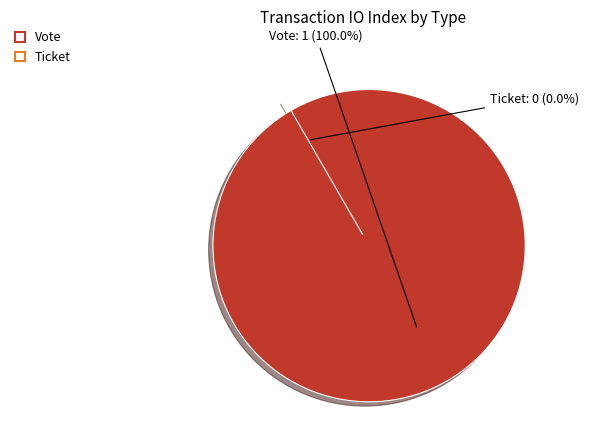

To the nearest percent, what is the average slice percentage?

50%